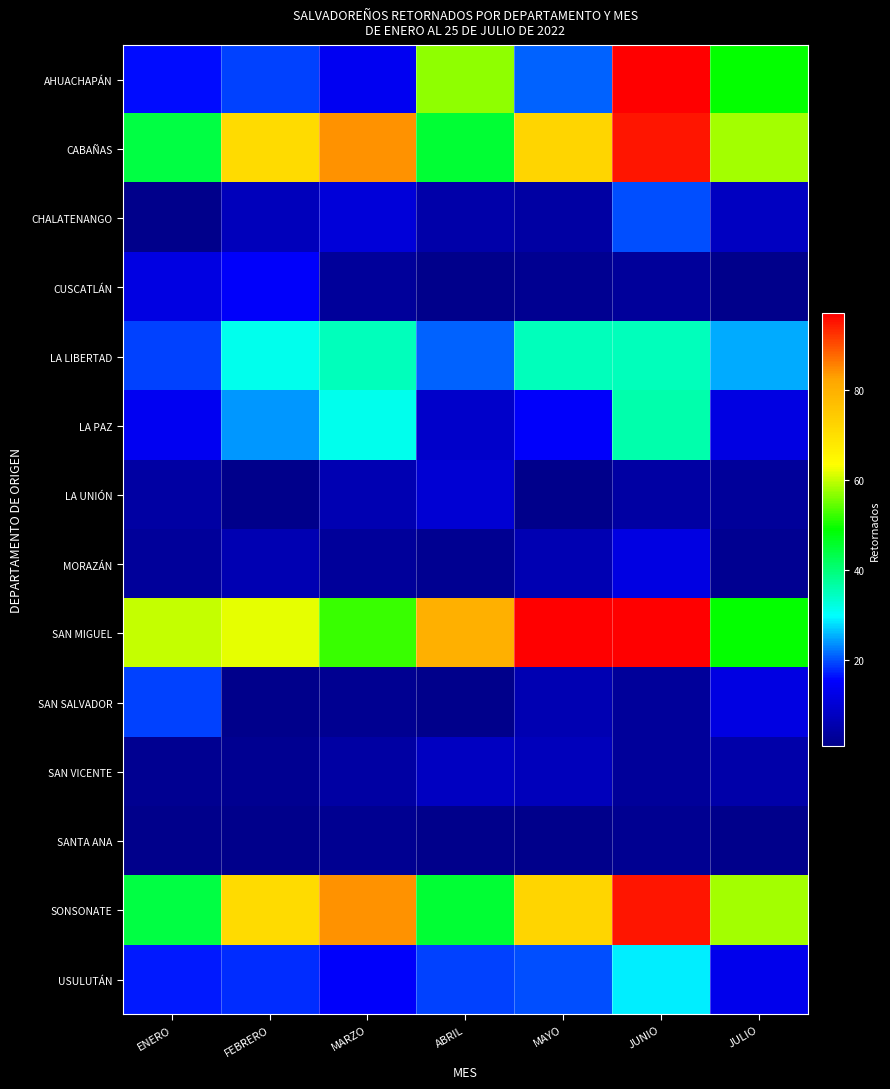

Which has a higher value, ABRIL or JULIO?

ABRIL